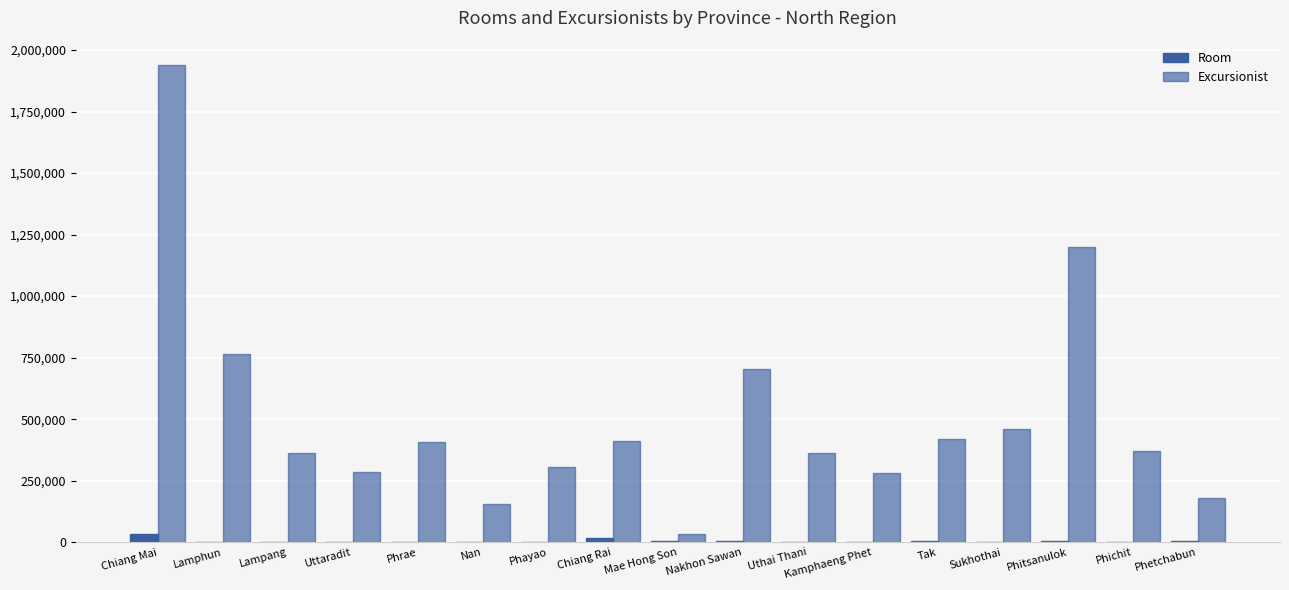

Count the number of categories in the chart.

17